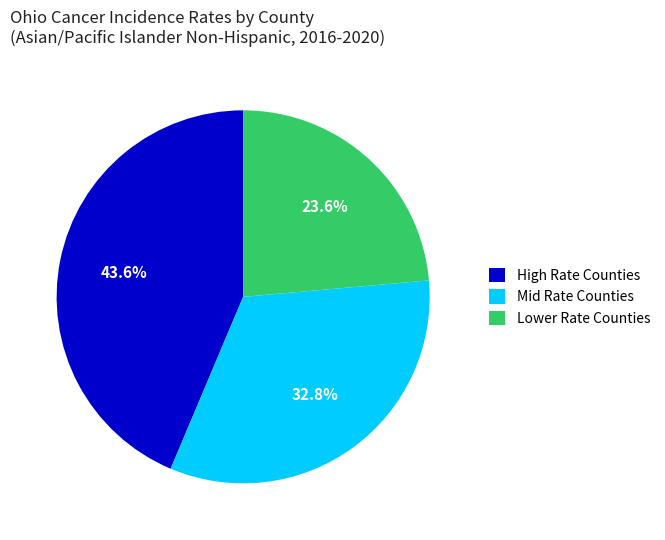

Combined, do Lower Rate Counties and Mid Rate Counties account for over 50%?

Yes